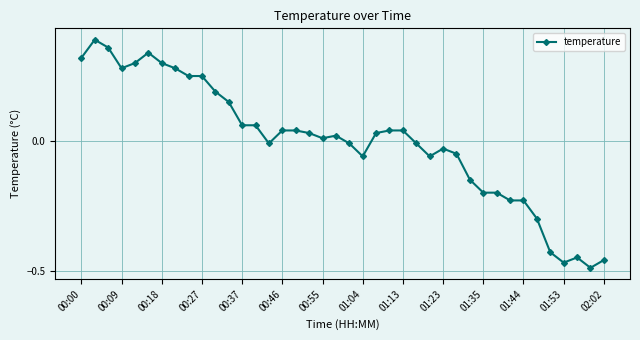

What is the difference between the maximum and minimum values?

0.9